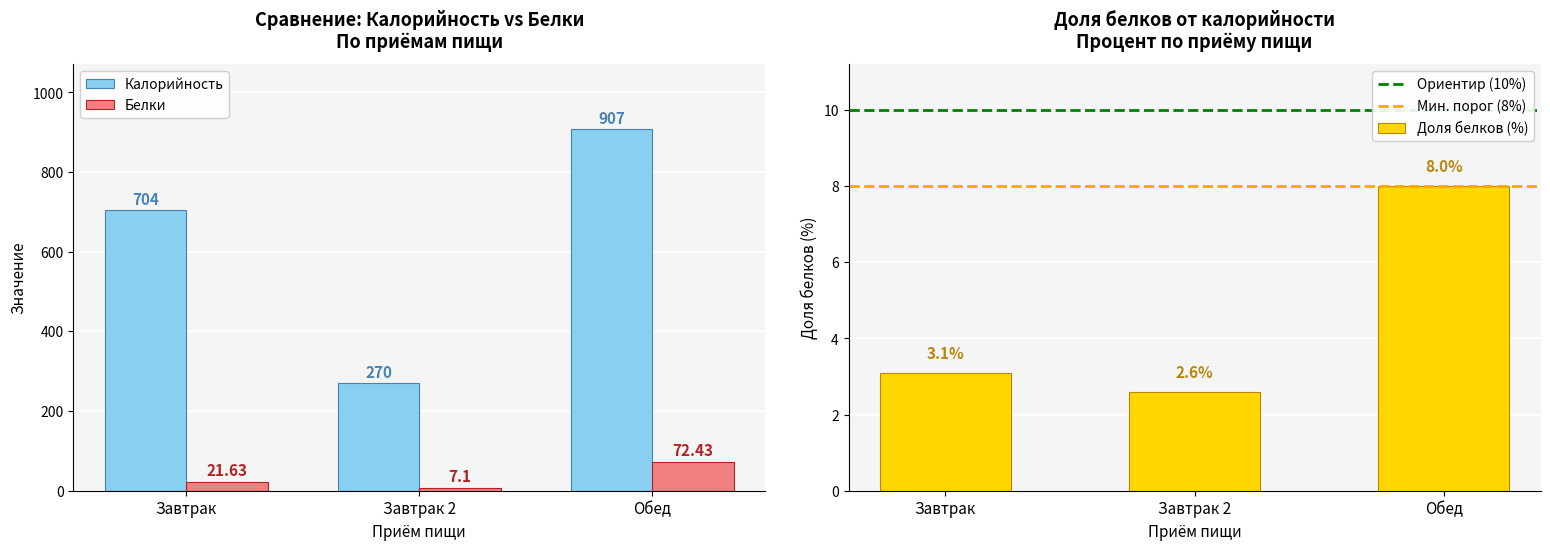

At which label does Калорийность first exceed 704?

Обед